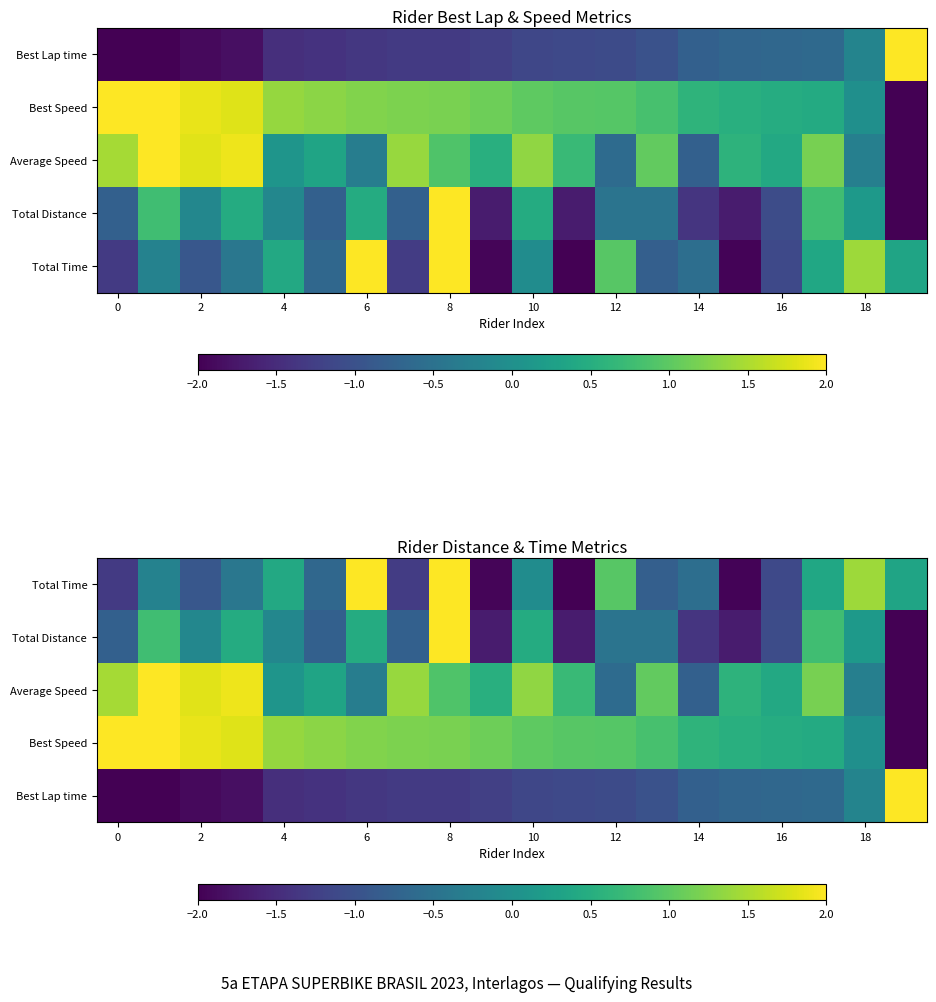

What is the sum of all Total Time values?

-5.7